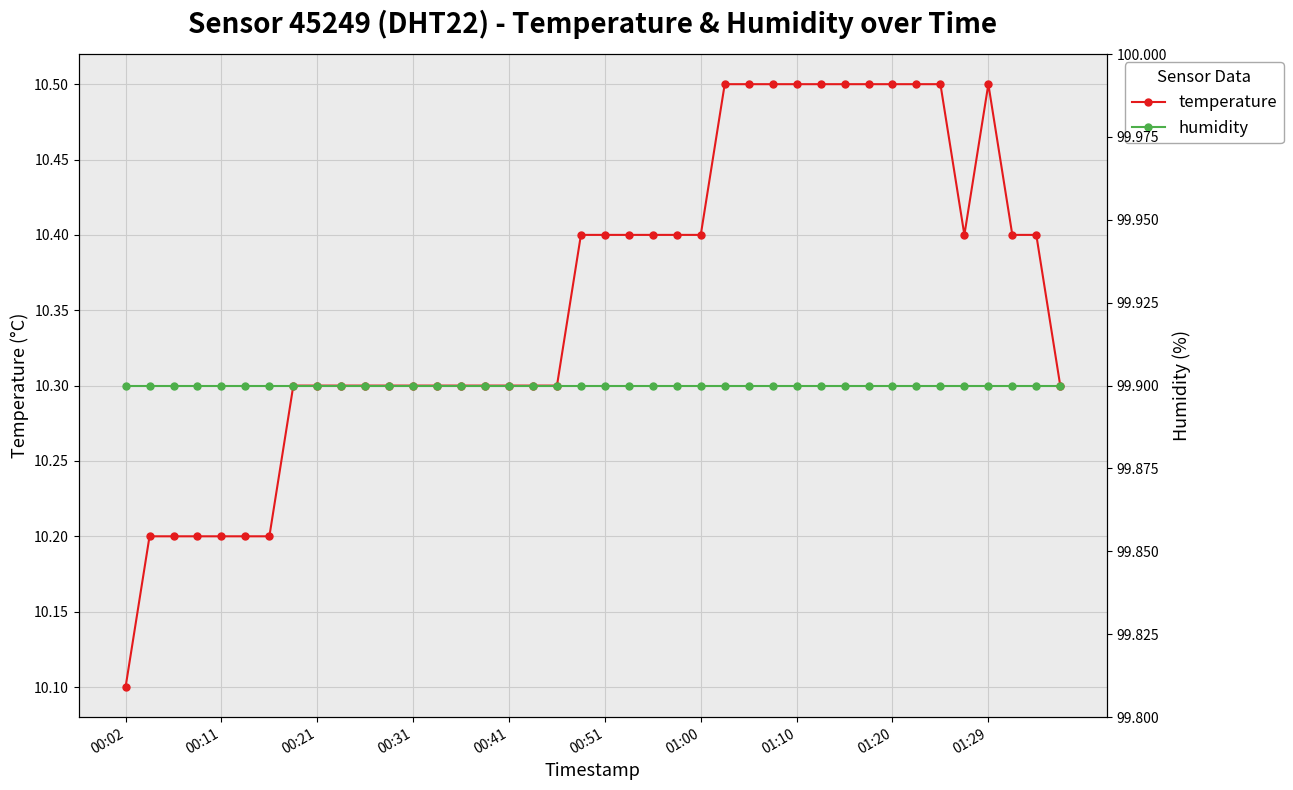

What is the minimum value shown in the chart?

10.1